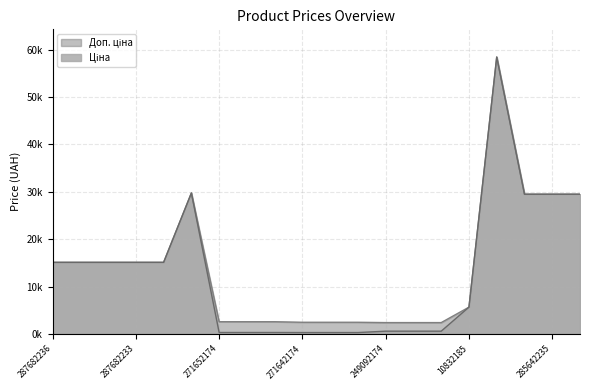

Which category has the lowest value in the Ціна series?

271642174